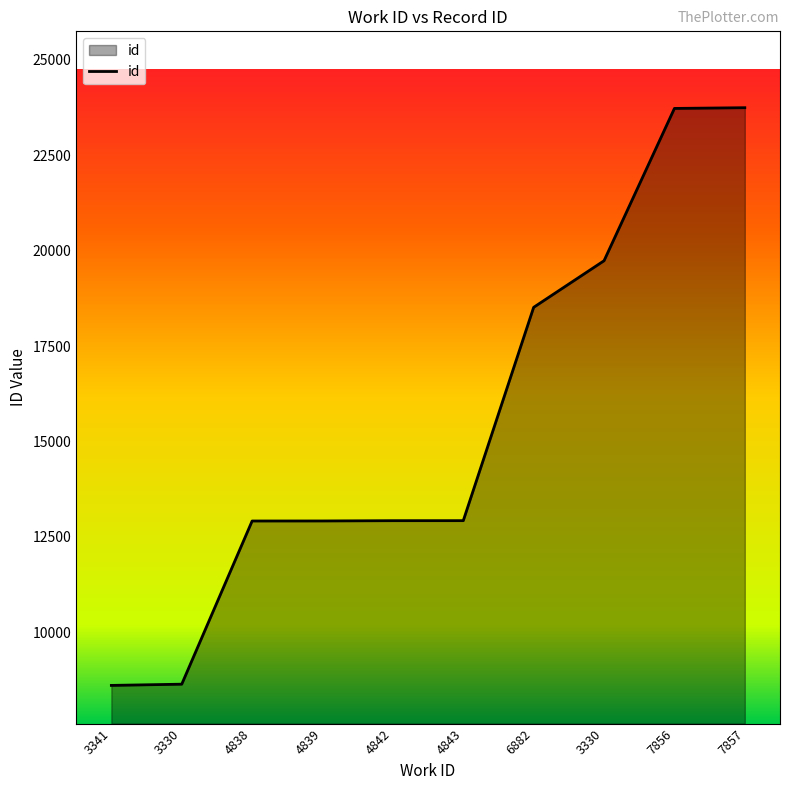

How many lines are shown in the chart?

1